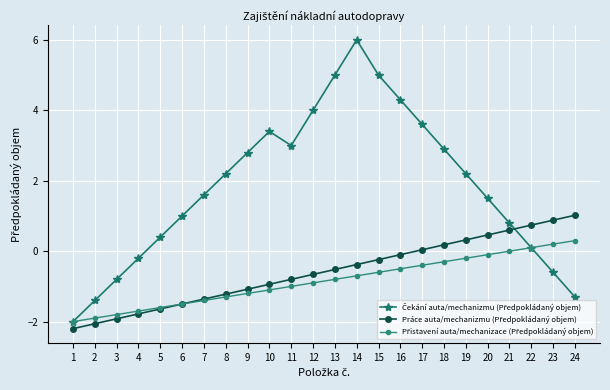

What is the total value across all series at 2?

-5.4